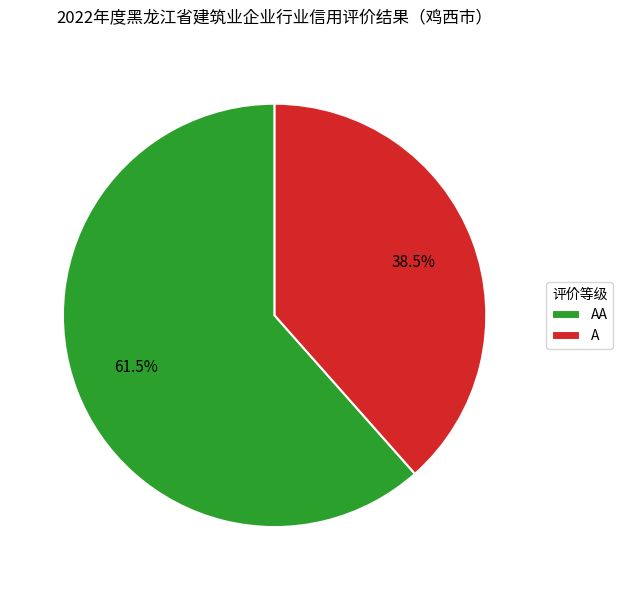

The A slice represents 31% of the pie. True or false?

False